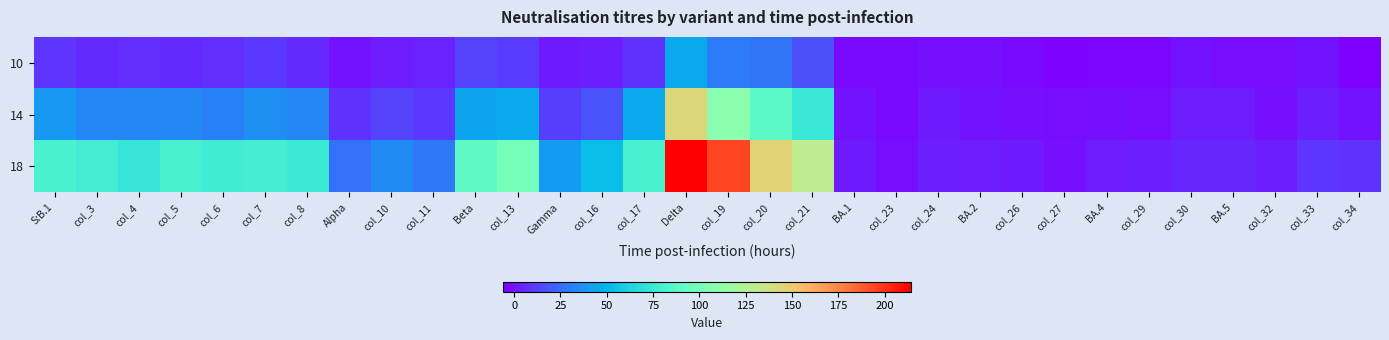

Reading right to left, what are all the values shown in this chart?

10: col_34=-6	col_33=0	col_32=-2	BA.5=-2	col_30=0	col_29=-4	BA.4=-4	col_27=-5	col_26=-3	BA.2=-1	col_24=-1	col_23=-3	BA.1=-3	col_21=17	col_20=28	col_19=30	Delta=45	col_17=8	col_16=3	Gamma=1	col_13=11	Beta=13	col_11=4	col_10=2	Alpha=0	col_8=6	col_7=10	col_6=7	col_5=6	col_4=7	col_3=6	S:B.1=9
14: col_34=0	col_33=3	col_32=-1	BA.5=2	col_30=2	col_29=-2	BA.4=-1	col_27=-2	col_26=-1	BA.2=0	col_24=1	col_23=-3	BA.1=0	col_21=74	col_20=89	col_19=109	Delta=143	col_17=45	col_16=18	Gamma=12	col_13=45	Beta=43	col_11=10	col_10=13	Alpha=8	col_8=33	col_7=36	col_6=31	col_5=34	col_4=33	col_3=33	S:B.1=39
18: col_34=8	col_33=9	col_32=3	BA.5=5	col_30=5	col_29=3	BA.4=2	col_27=-1	col_26=1	BA.2=2	col_24=3	col_23=-2	BA.1=1	col_21=131	col_20=146	col_19=195	Delta=214	col_17=80	col_16=53	Gamma=40	col_13=99	Beta=90	col_11=29	col_10=35	Alpha=26	col_8=75	col_7=78	col_6=77	col_5=80	col_4=73	col_3=78	S:B.1=81